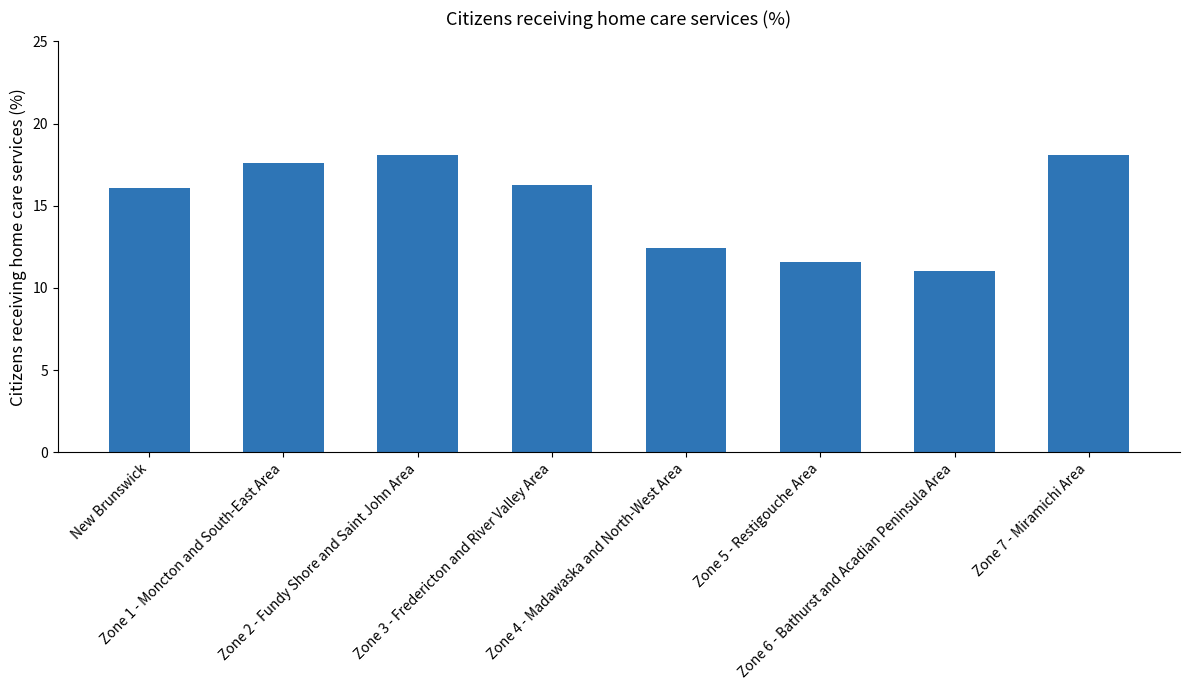

What is the value of the 3rd bar from the left?

18.1